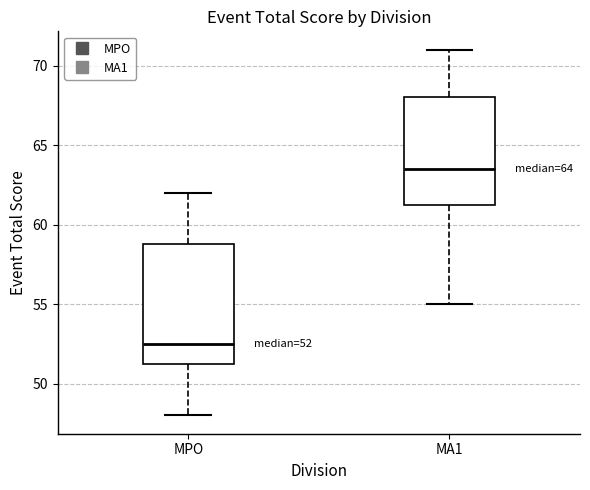

Comparing the boxes themselves (not the whiskers), which one is the tallest?

MPO